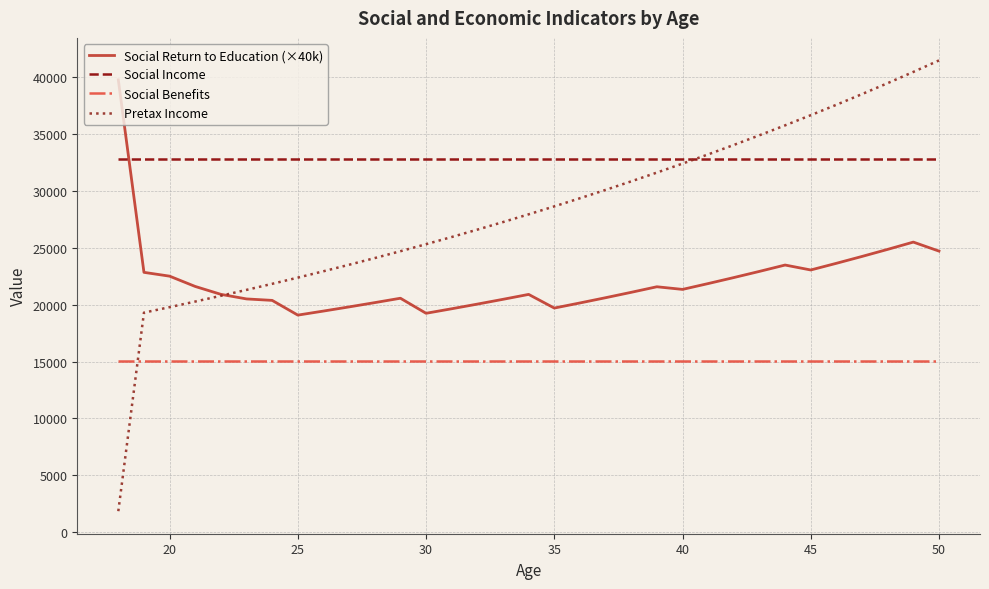

What is the smallest value displayed?

1829.0